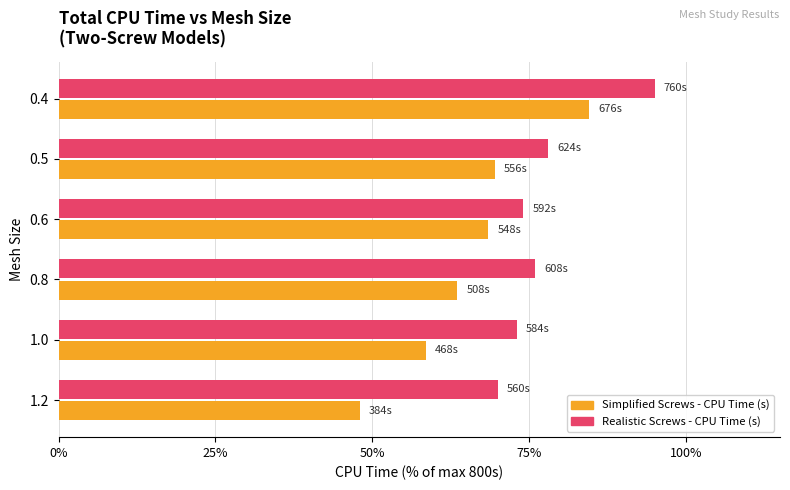

Rank the series by their maximum value, from highest to lowest.

Realistic Screws - CPU Time (s), Simplified Screws - CPU Time (s)